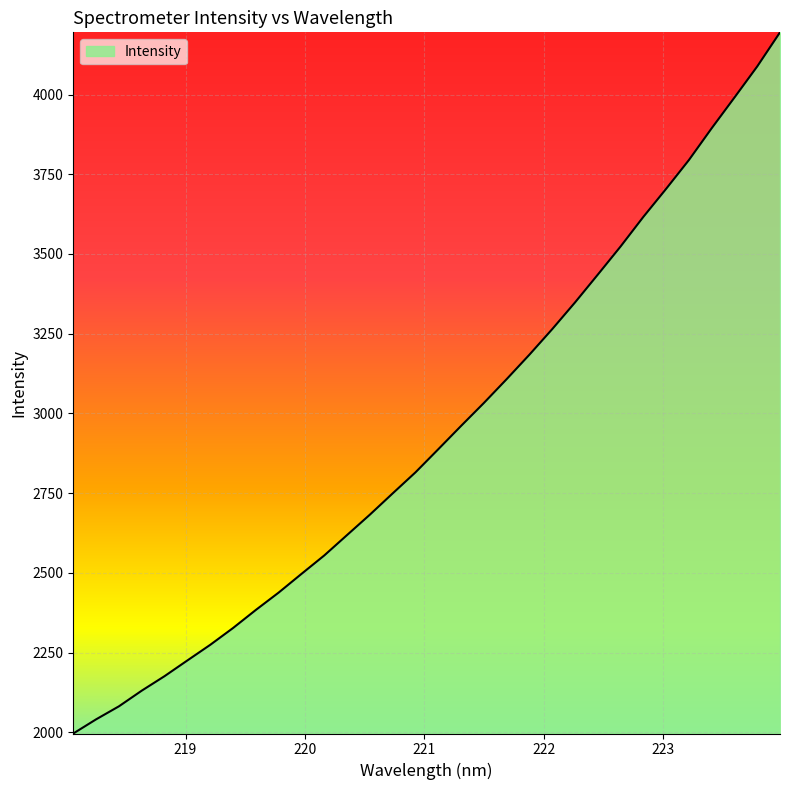

What is the maximum value shown in the chart?

4195.0